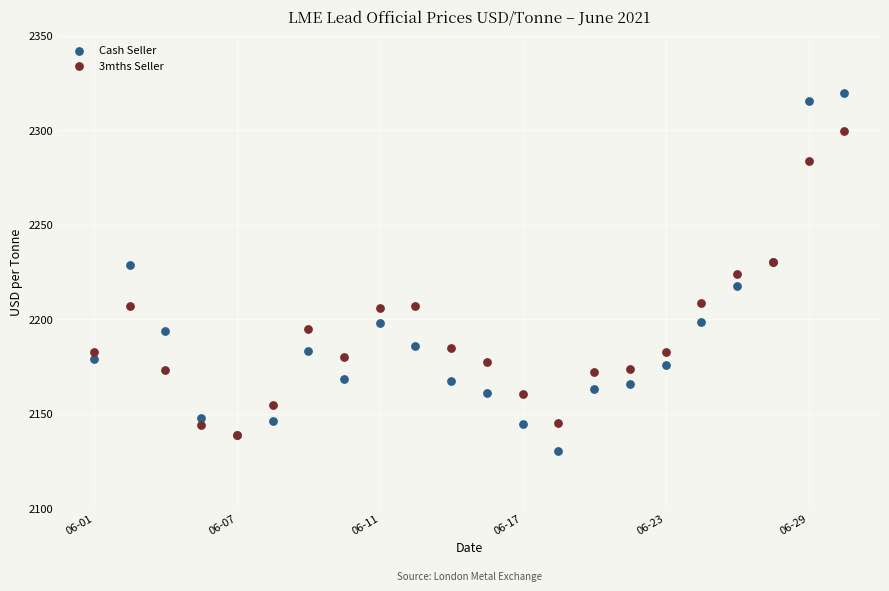

What are all the series names shown in the legend?

Cash Seller, 3mths Seller